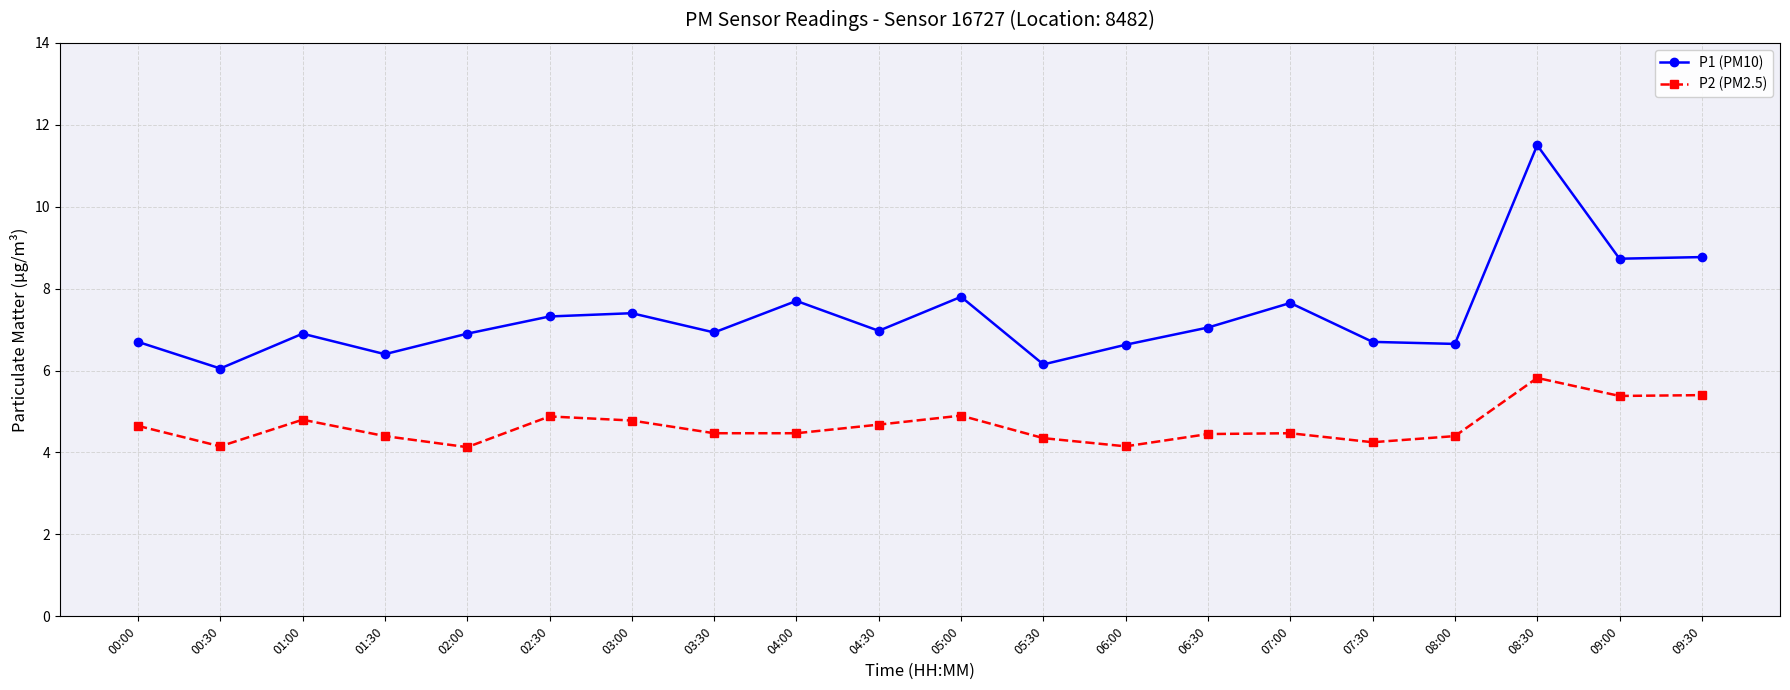

At which category does P1 (PM10) reach its first local valley?

00:30